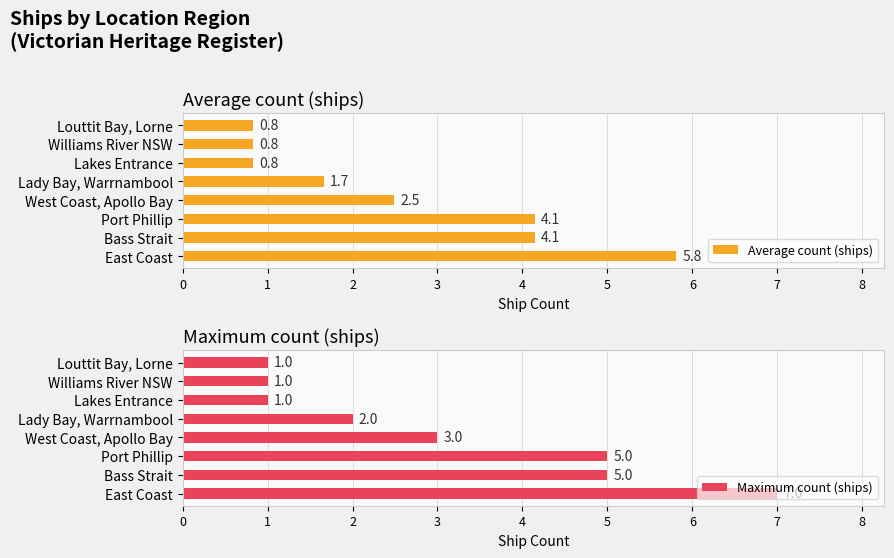

What is the average value of the Maximum count (ships) series?

3.1